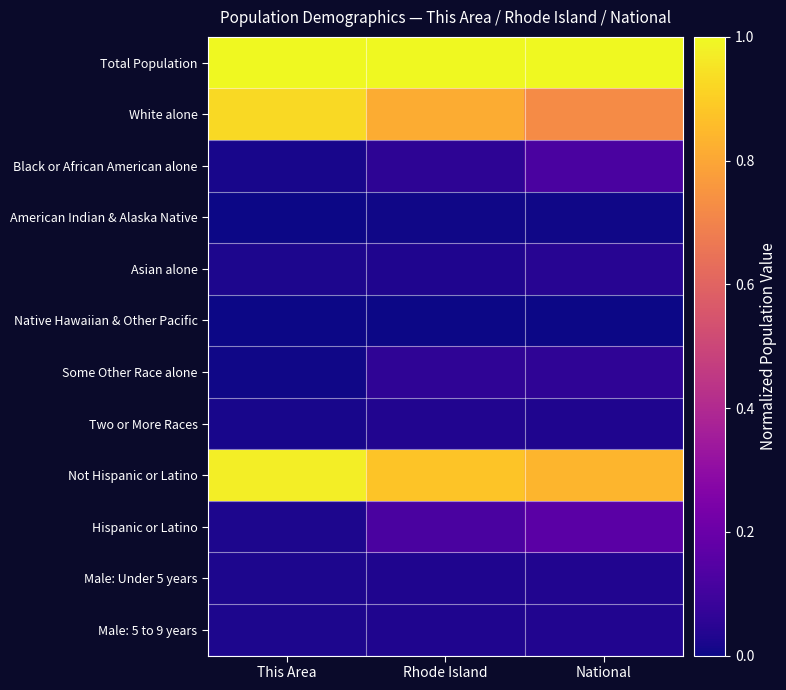

What is the total value across all series at This Area?

3.0